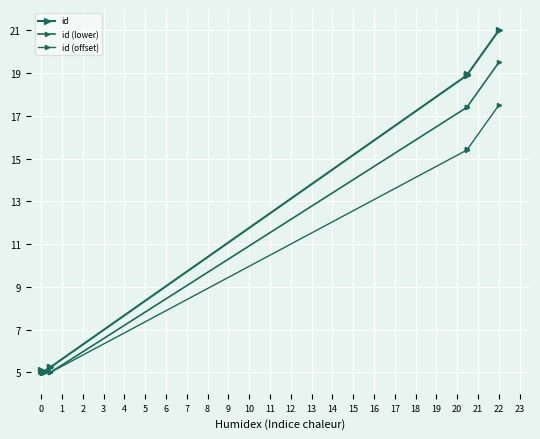

In id, how many points are lower than both neighbors (excluding endpoints)?

1